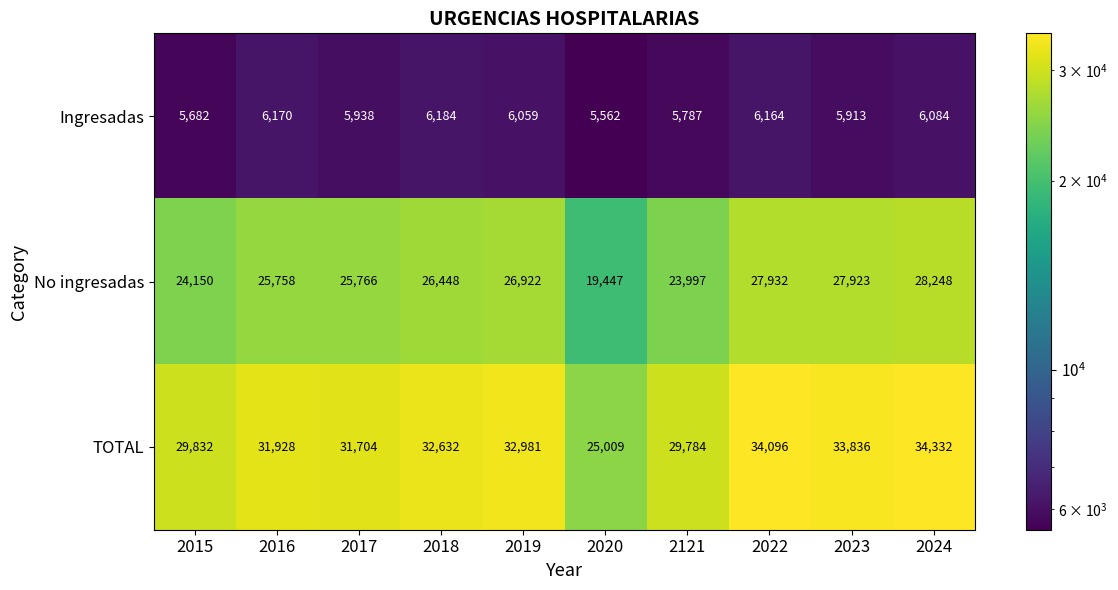

Between 2018 and 2020, which series saw the biggest shift?

TOTAL